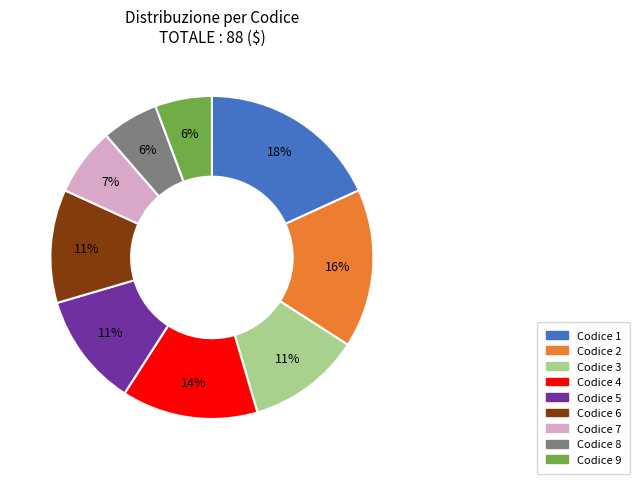

To the nearest percent, what is the average slice percentage?

11%